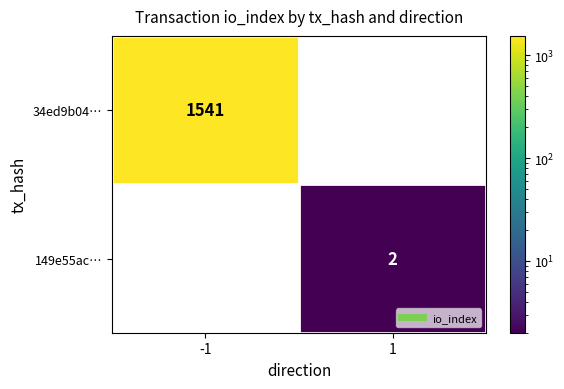

Rank the series by their maximum value, from highest to lowest.

34ed9b04…, 149e55ac…